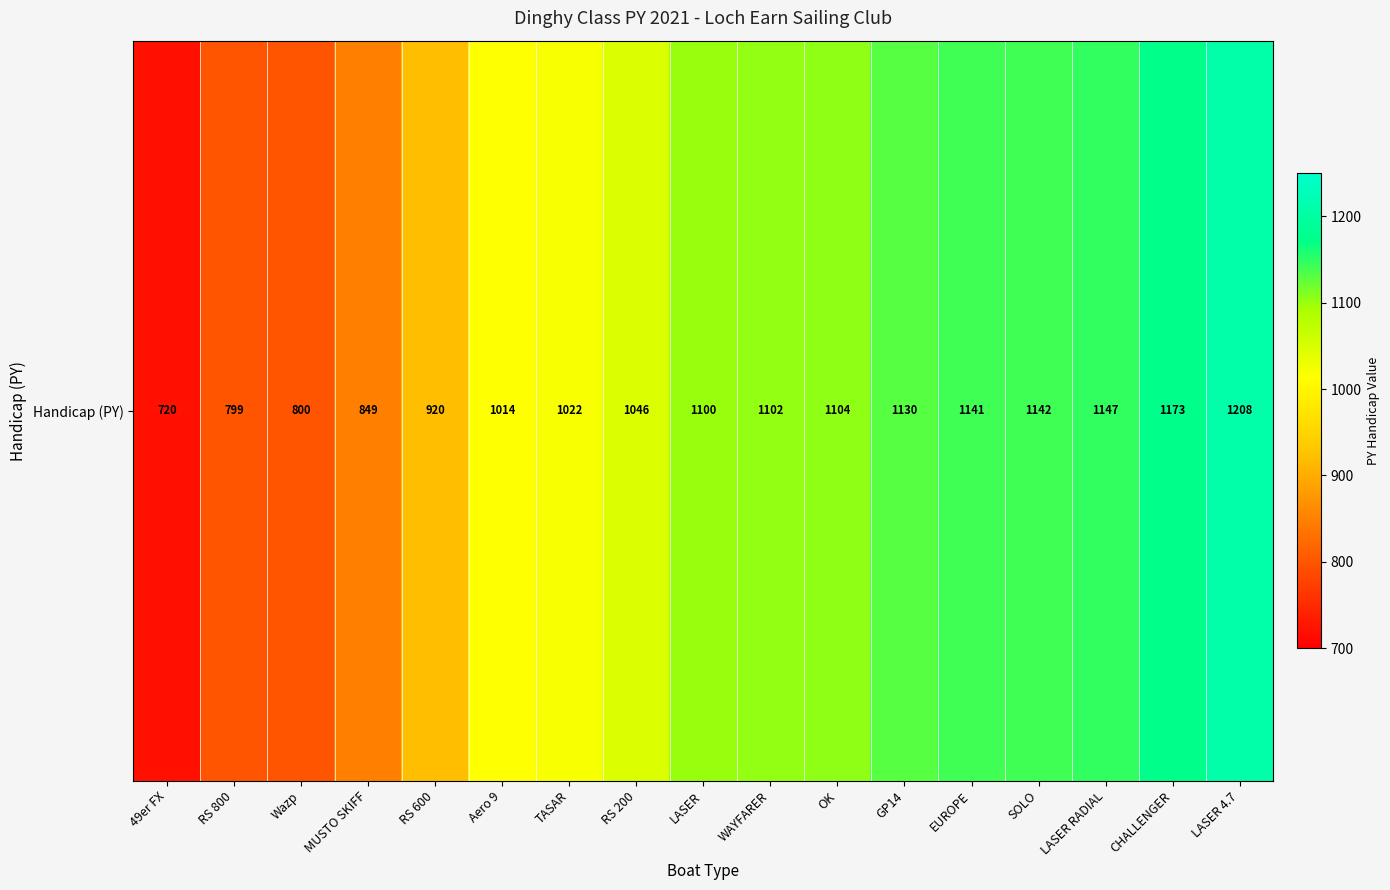

Approximately how many times larger is the value at RS 600 compared to GP14?

0.8